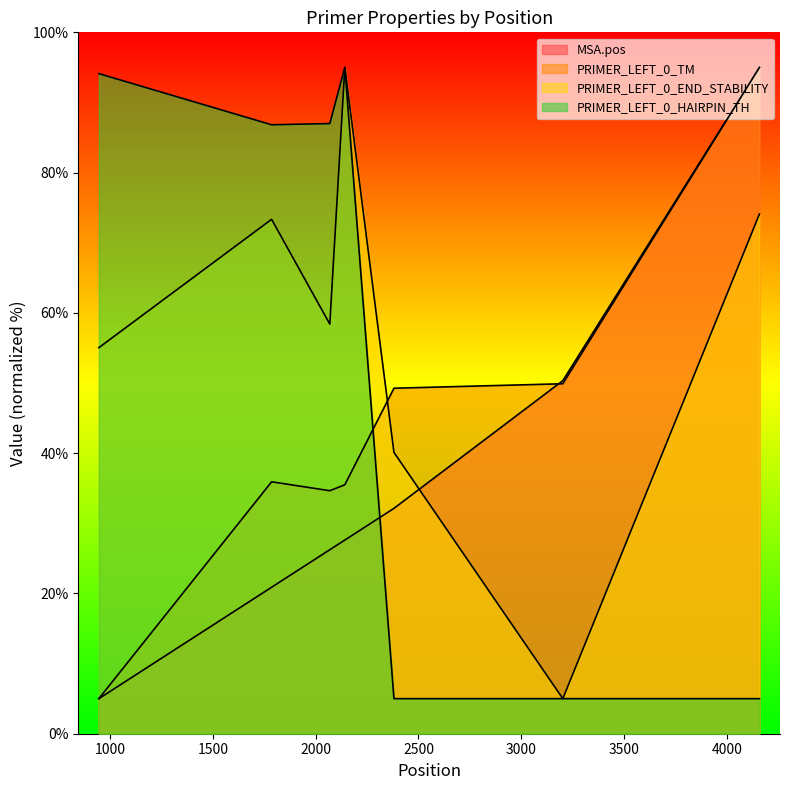

Reading left to right, transcribe all the data shown in this chart.

MSA.pos: 946=5.0	1786=20.9	2069=26.2	2142=27.6	2381=32.1	3202=50.3	4158=95.0
PRIMER_LEFT_0_TM: 946=5.0	1786=35.9	2069=34.6	2142=35.5	2381=49.3	3202=49.9	4158=95.0
PRIMER_LEFT_0_END_STABILITY: 946=55.0	1786=73.3	2069=58.4	2142=95.0	2381=40.1	3202=5.0	4158=74.1
PRIMER_LEFT_0_HAIRPIN_TH: 946=94.1	1786=86.8	2069=87.0	2142=95.0	2381=5.0	3202=5.0	4158=5.0